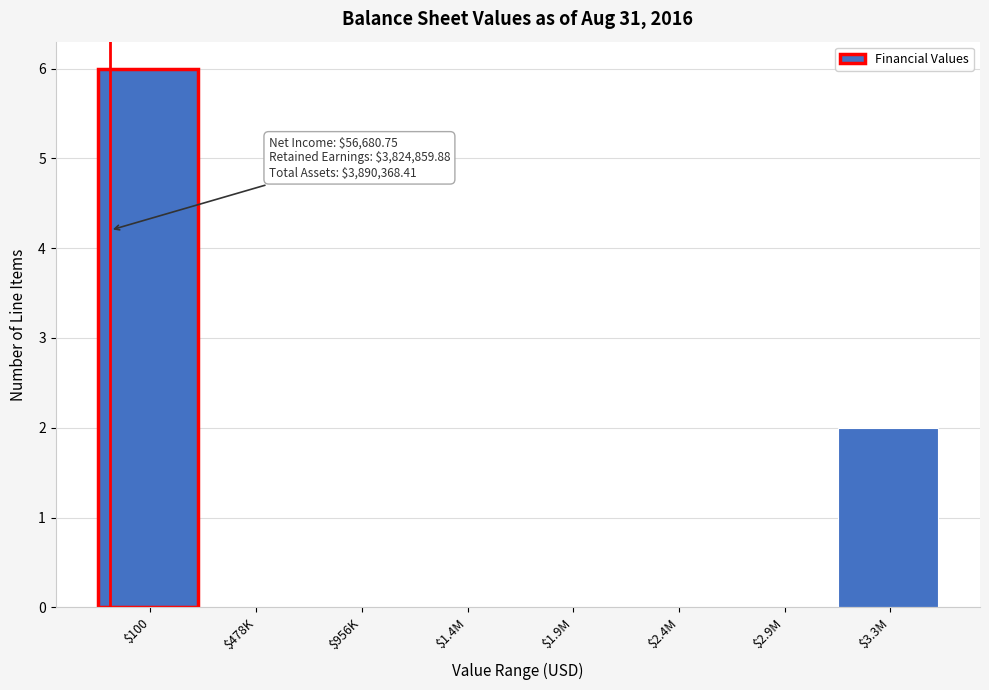

What is the greatest value displayed?

6